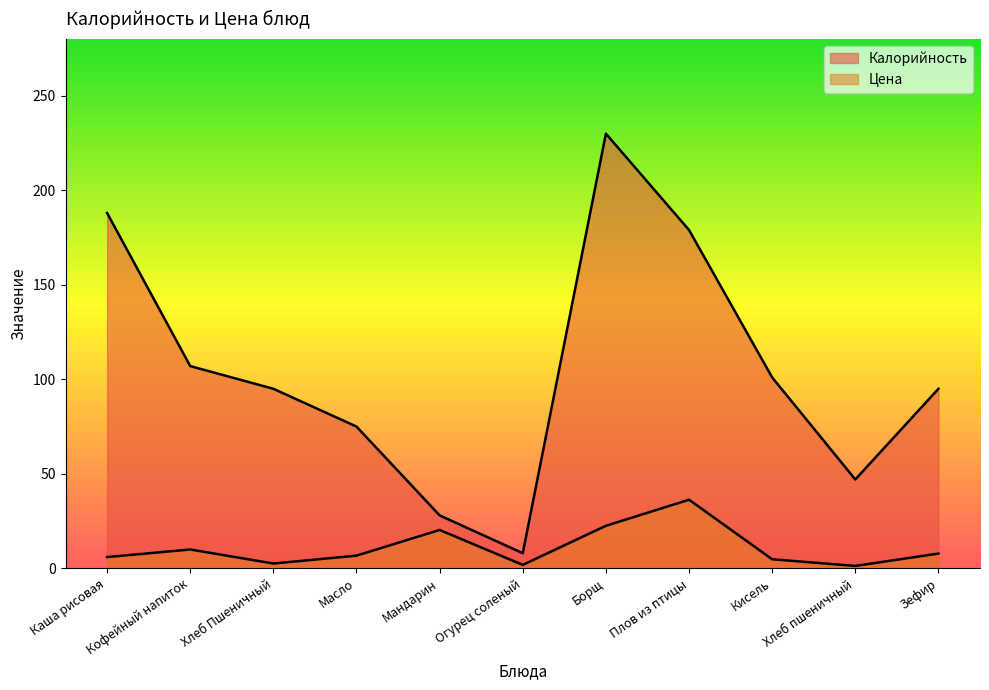

How many values in the Калорийность series exceed 95?

5